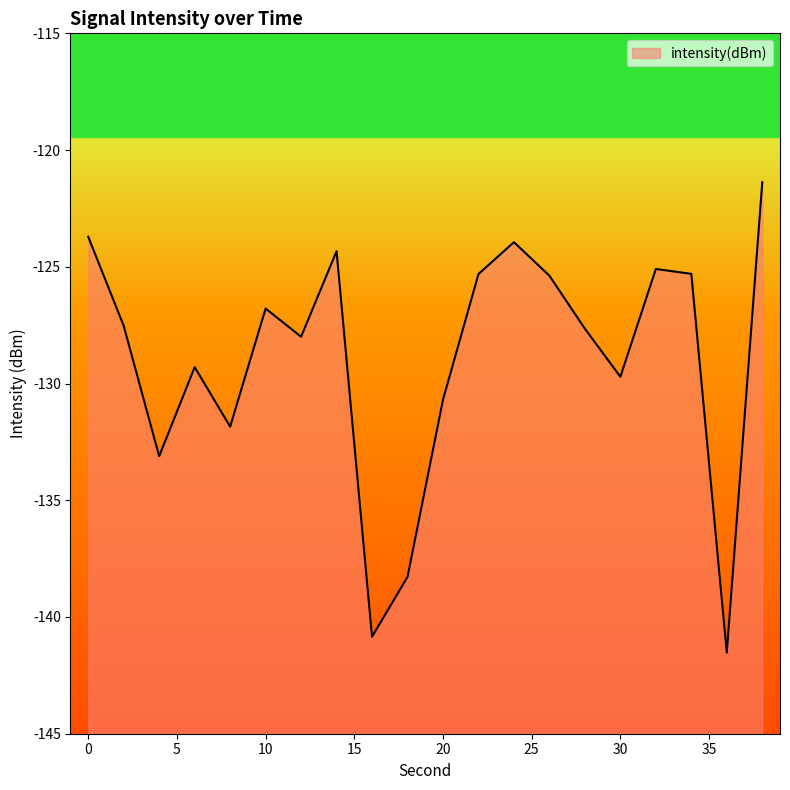

What is the difference between the maximum and minimum values?

20.2